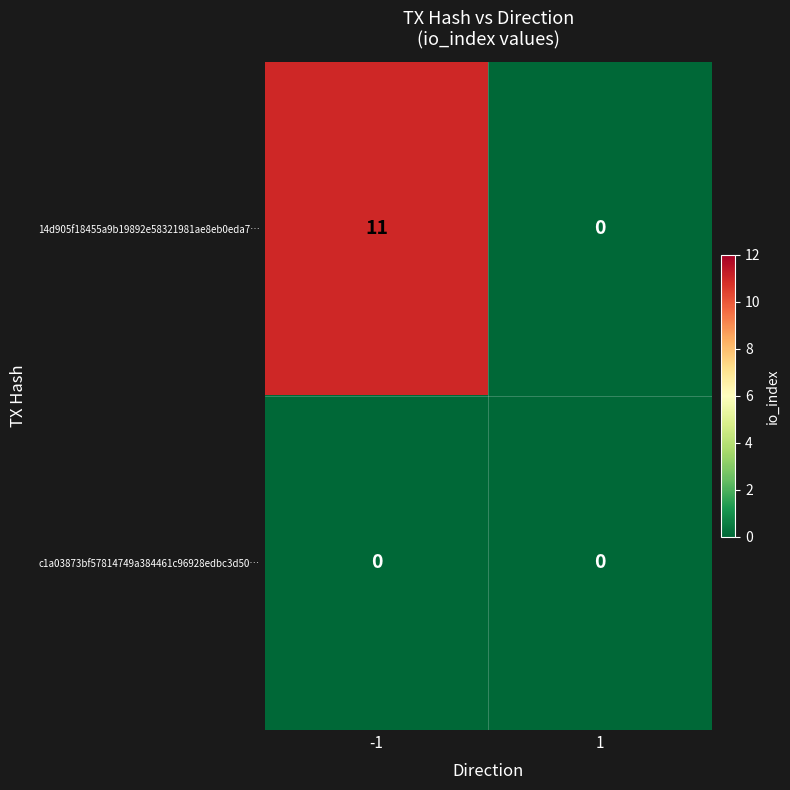

What is the average value of the 14d905f18455a9b19892e58321981ae8eb0eda7… series?

6